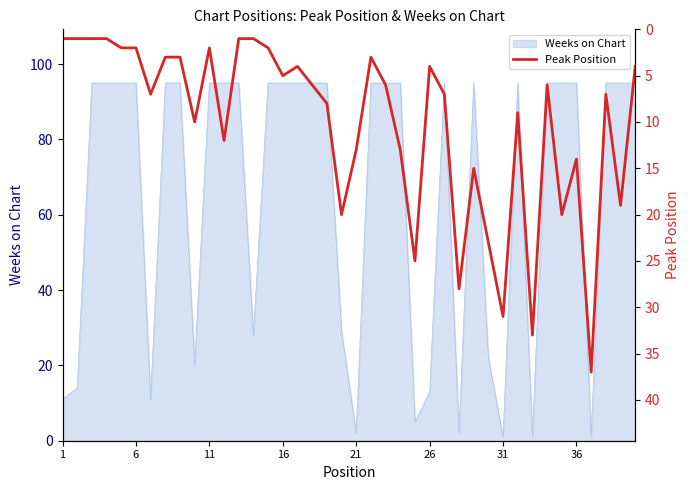

How many data points are above 7?

17